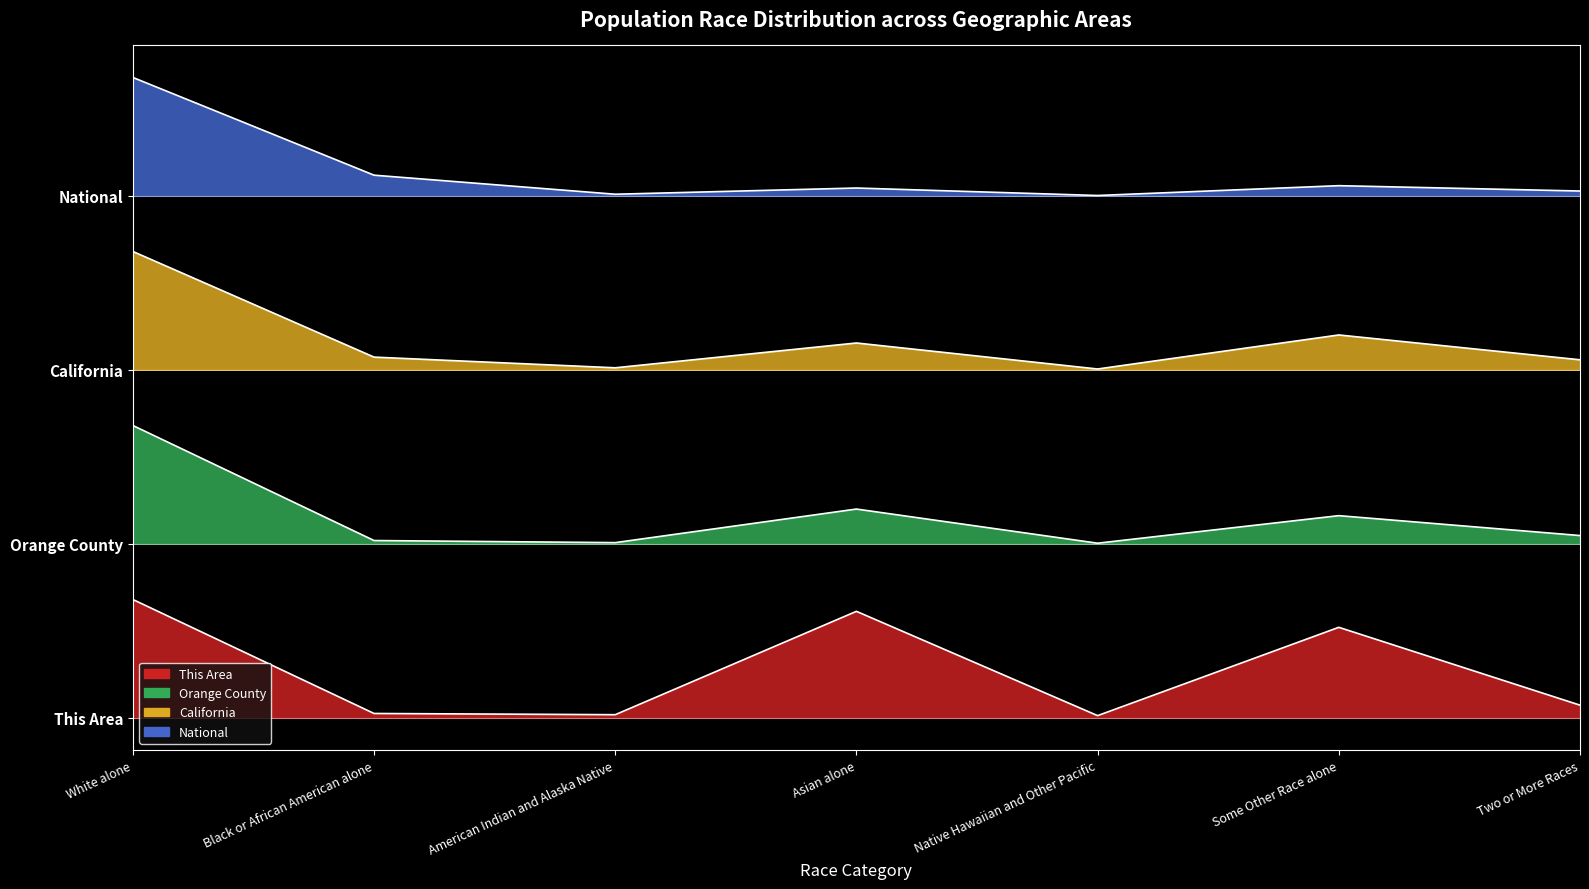

List the series in order of their peak value, highest first.

National, California, Orange County, This Area